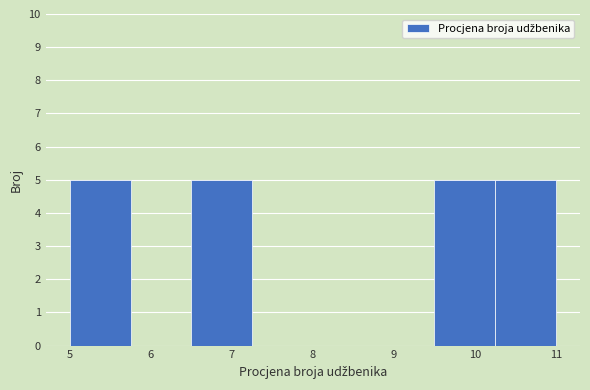

Reading left to right, transcribe this chart: for each bar, give the range it covers on the x-axis and its height. Neither the bar edges nor the heights are printed on the chart, so give them approximately, as read against the axes.

5.00 to 5.75: 5
5.75 to 6.50: 0
6.50 to 7.25: 5
7.25 to 8.00: 0
8.00 to 8.75: 0
8.75 to 9.50: 0
9.50 to 10.25: 5
10.25 to 11.00: 5